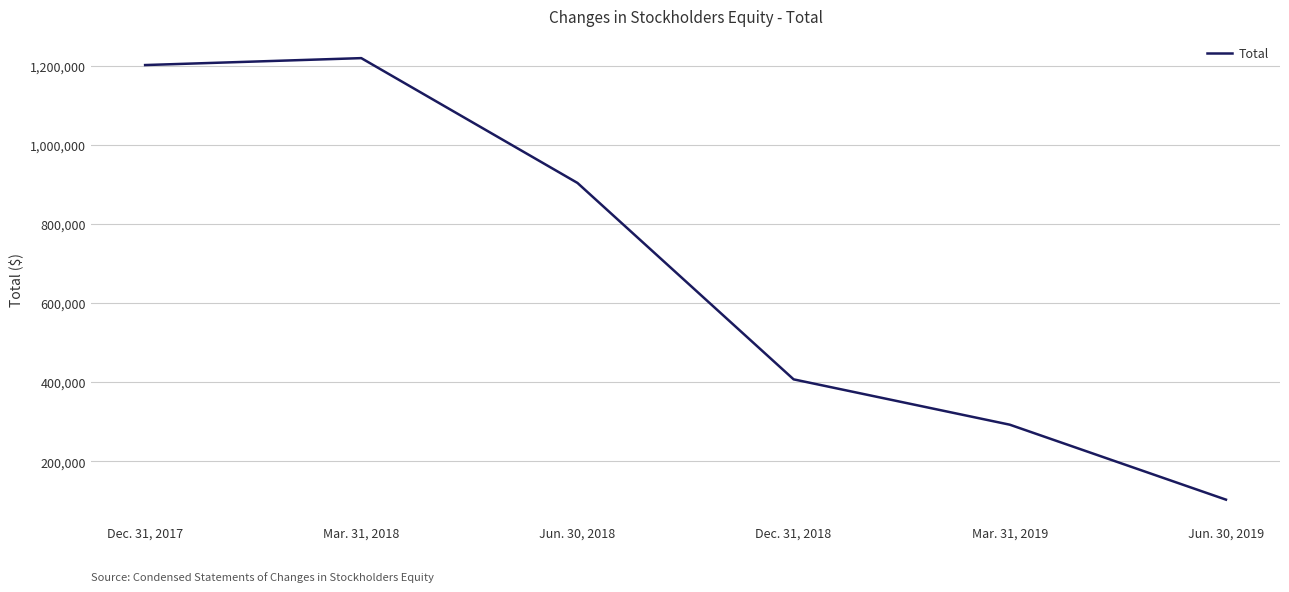

True or false: the data shows 587255 at Dec. 31, 2017.

False